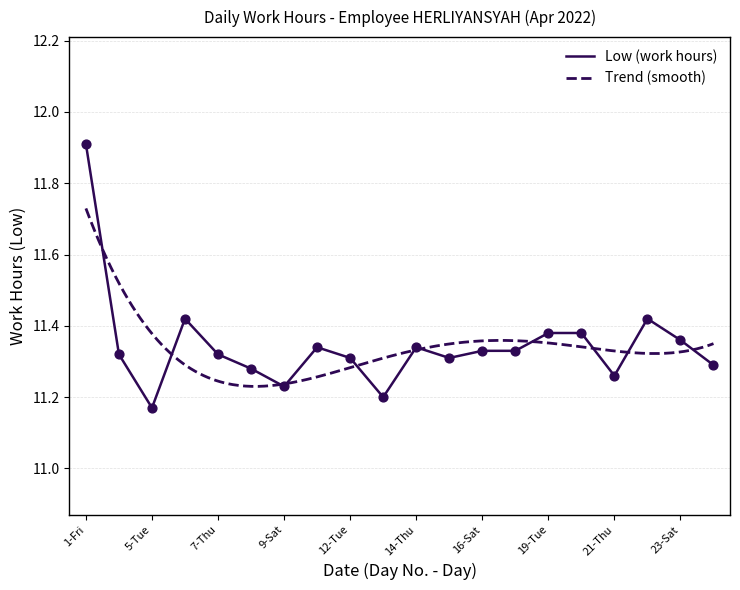

What is the change in value from 6-Wed to 16-Sat?

-0.1